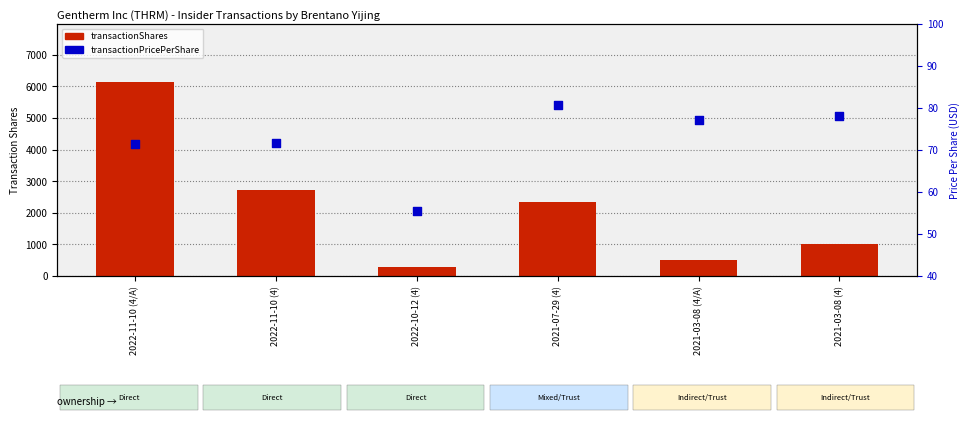

At which category is the sum across all series the highest?

2022-11-10 (4/A)